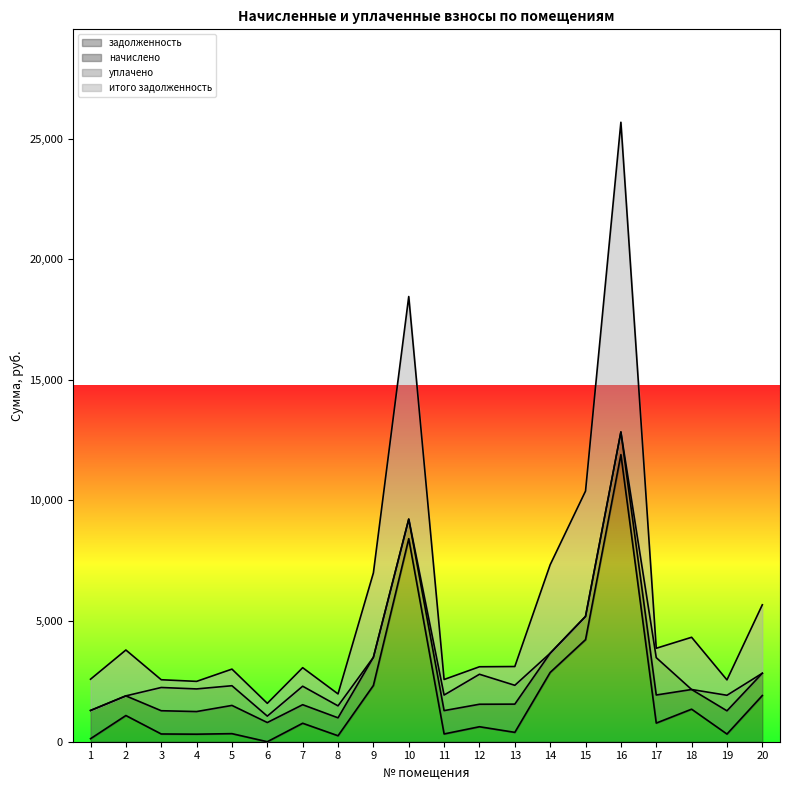

What is the highest value of the задолженность series?

11899.7